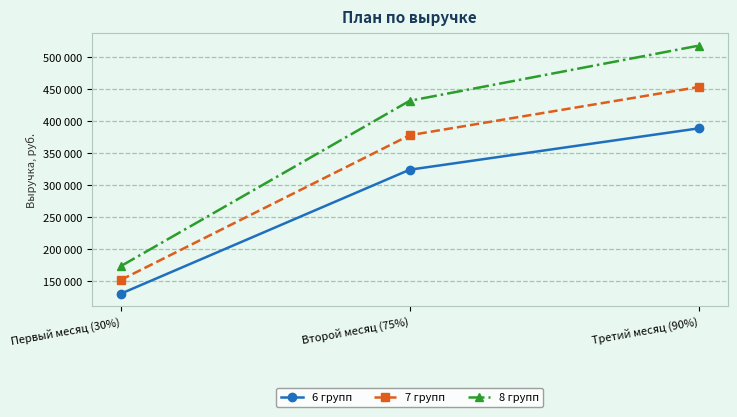

True or false: 8 групп has a value of 752020 at Второй месяц (75%).

False